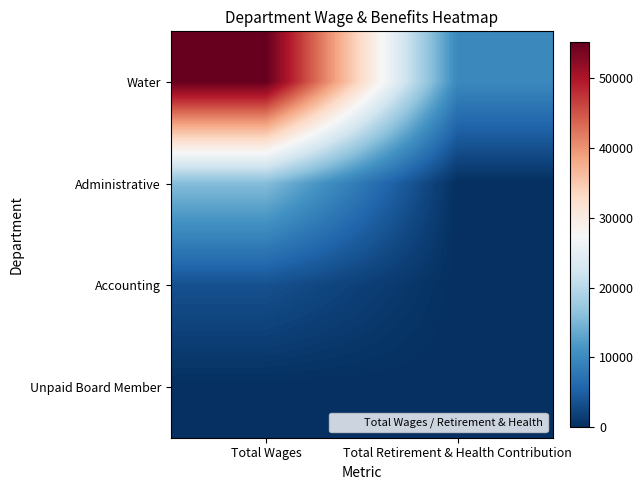

List the series in order of their peak value, highest first.

Water, Administrative, Accounting, Unpaid Board Member